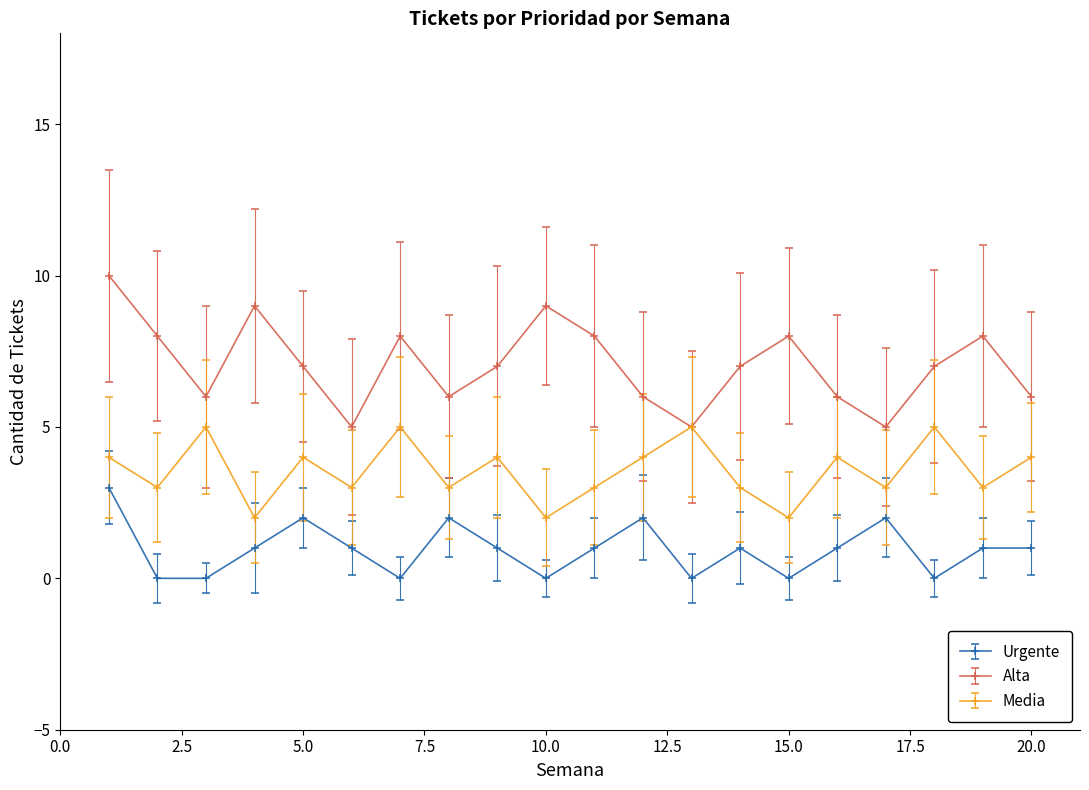

List the series in order of their peak value, highest first.

Alta, Media, Urgente